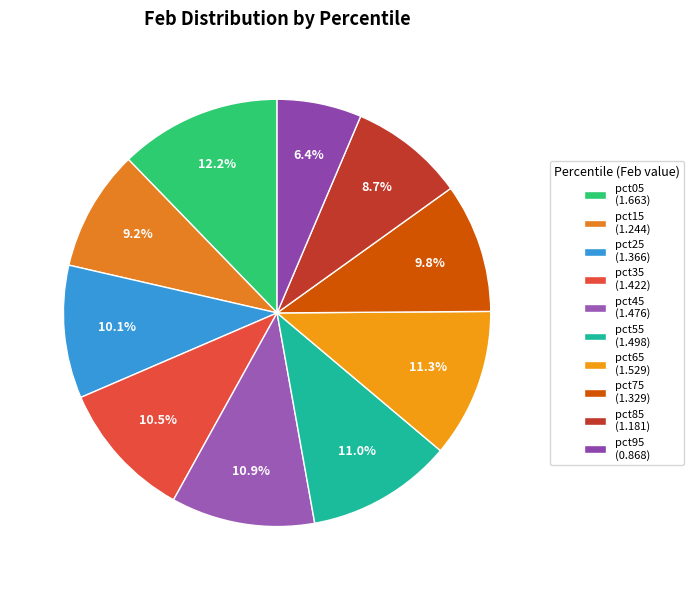

To the nearest percent, what percentage of the pie is pct25?

10%